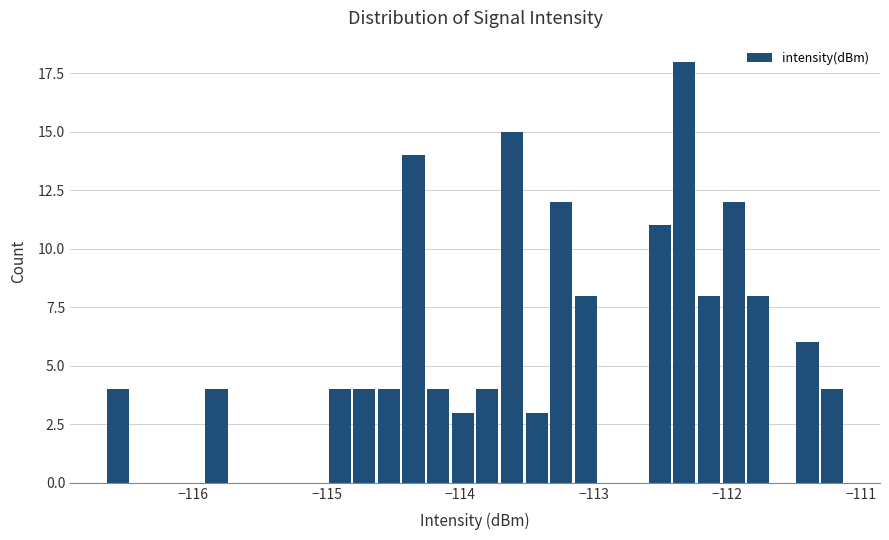

Around what value on the x-axis is the tallest bar? Give the approximate position of its centre, as read against the axis.

-112.3